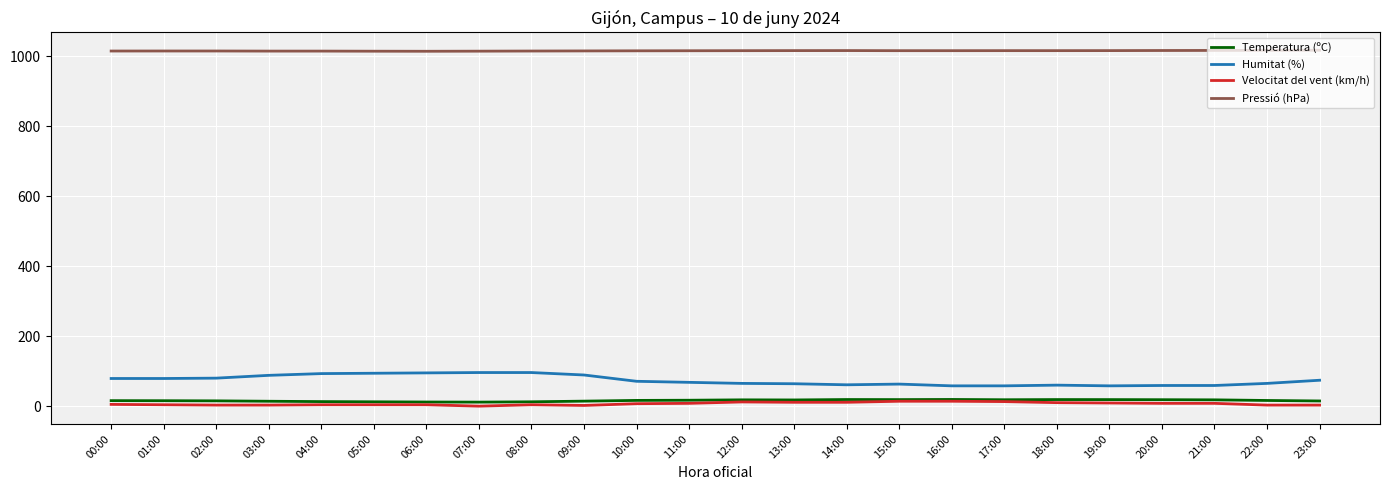

The value of Velocitat del vent (km/h) at 04:00 is 4.0. True or false?

True